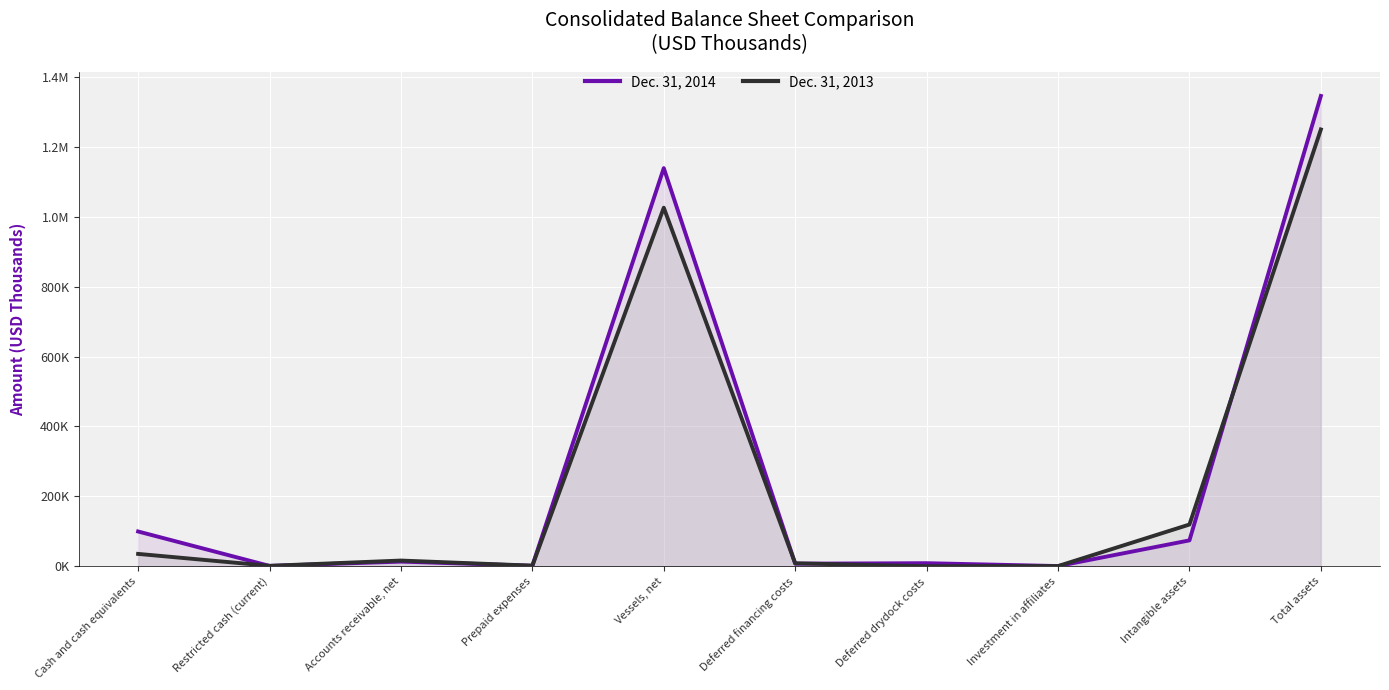

Where does the Dec. 31, 2013 series first go above 16298?

Cash and cash equivalents